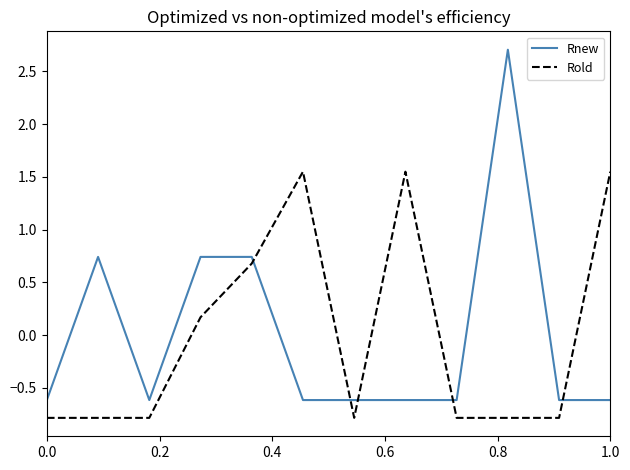

Which series ends up on top after the final intersection of Rold and Rnew?

Rold